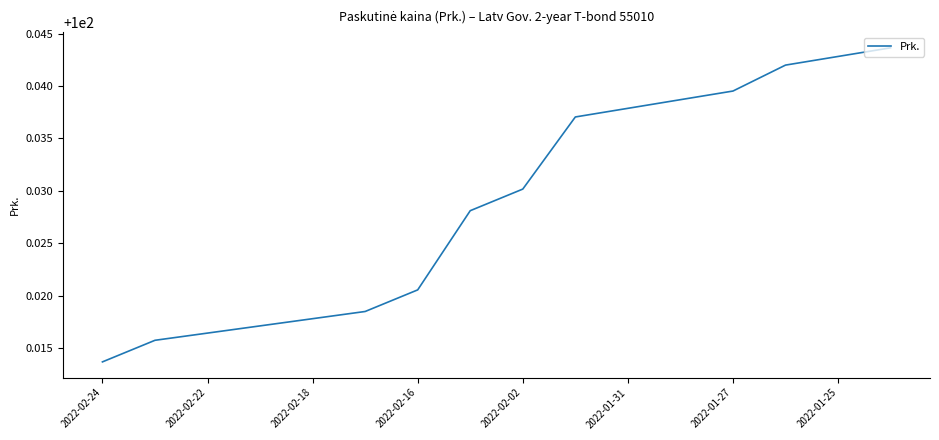

How many lines are shown in the chart?

1